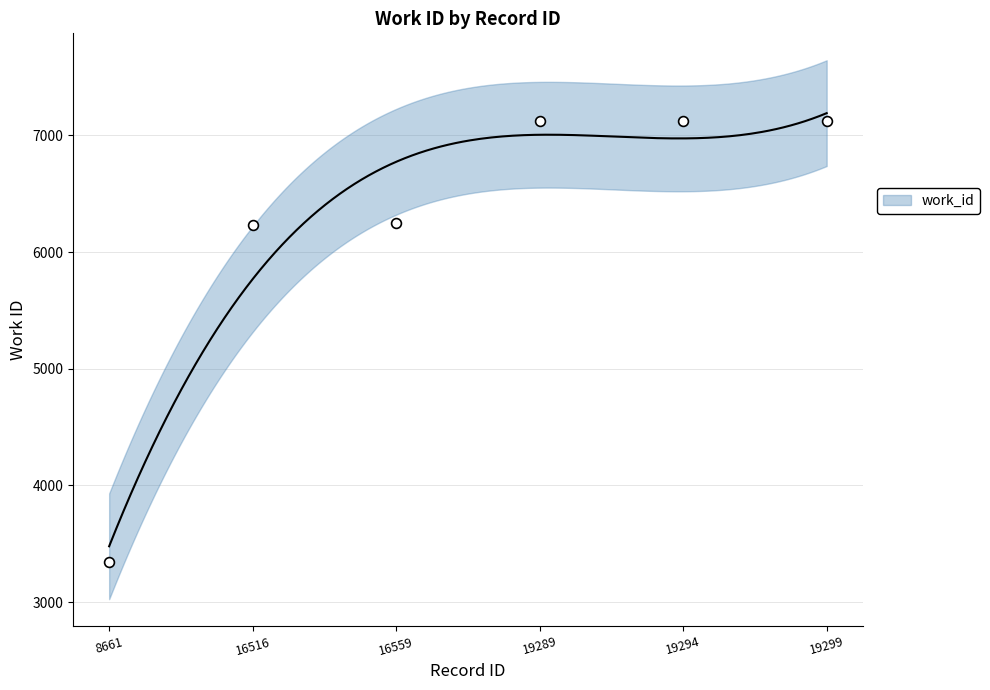

Approximately how many times larger is the value at 19299 compared to 8661?

2.1